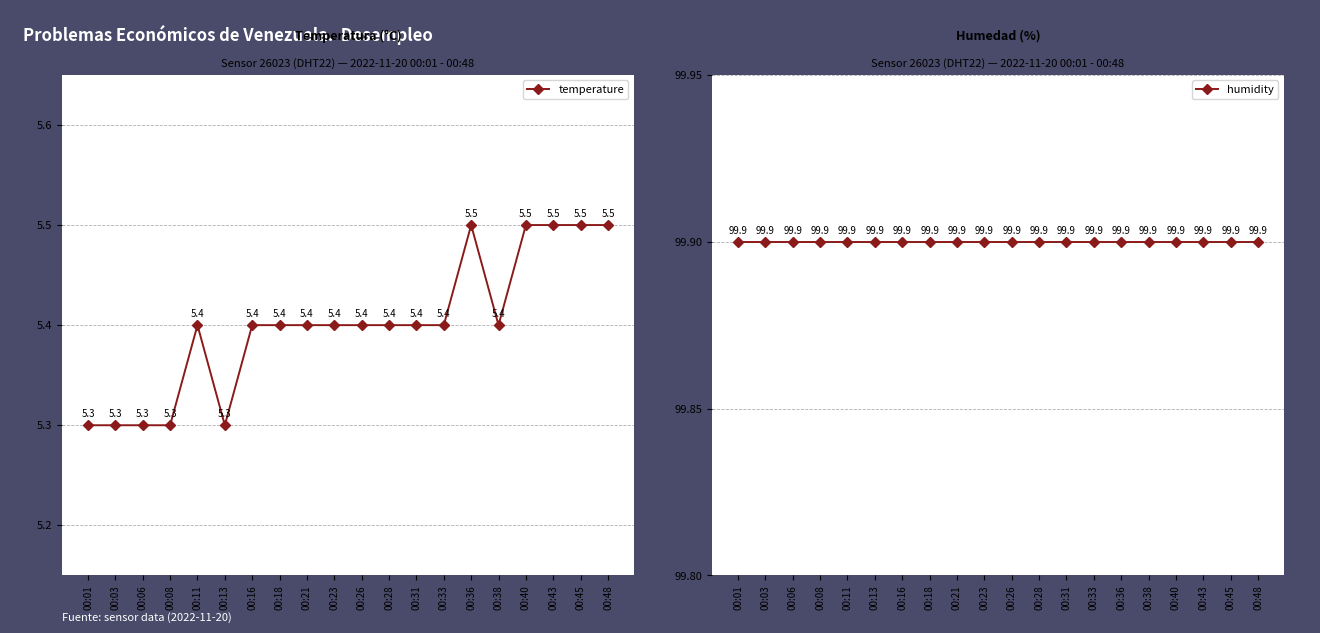

What is the sum of all humidity values?

1998.0